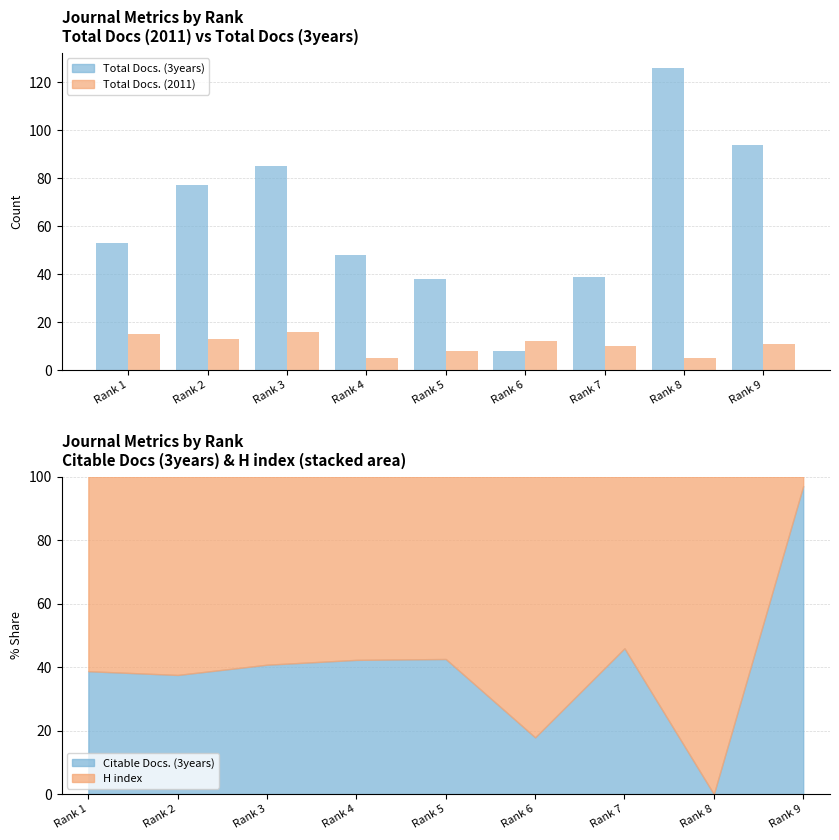

Which category has the lowest value in the Total Docs. (2011) series?

Rank 4